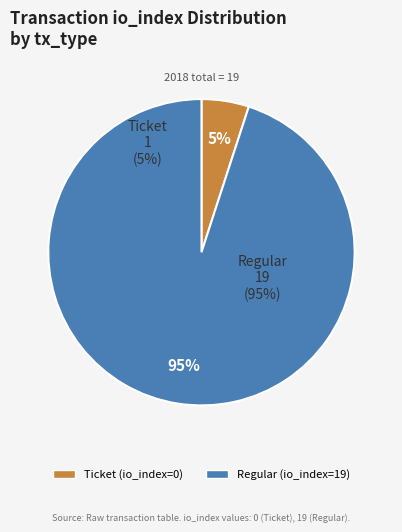

Which slice represents more than half of the pie?

Regular (io_index=19)